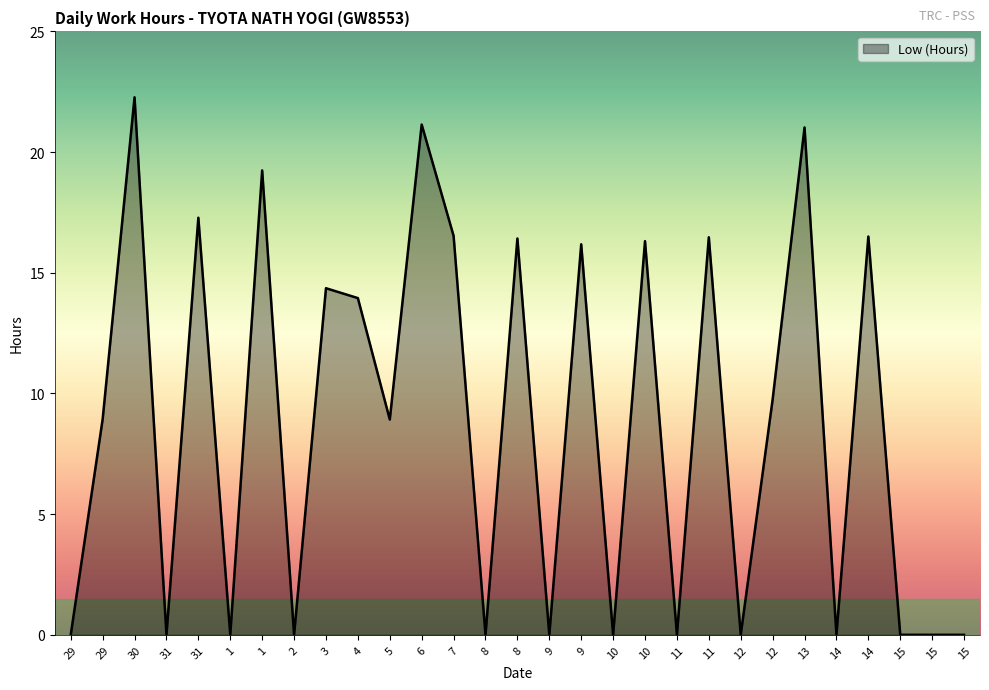

Does the chart have visible grid lines?

No